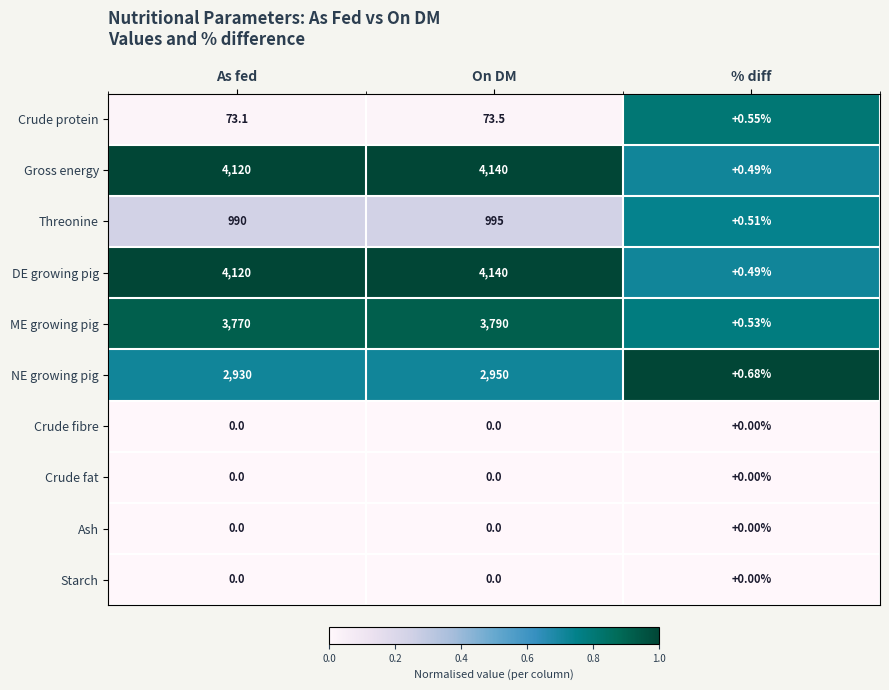

At which category is the sum across all series the highest?

On DM